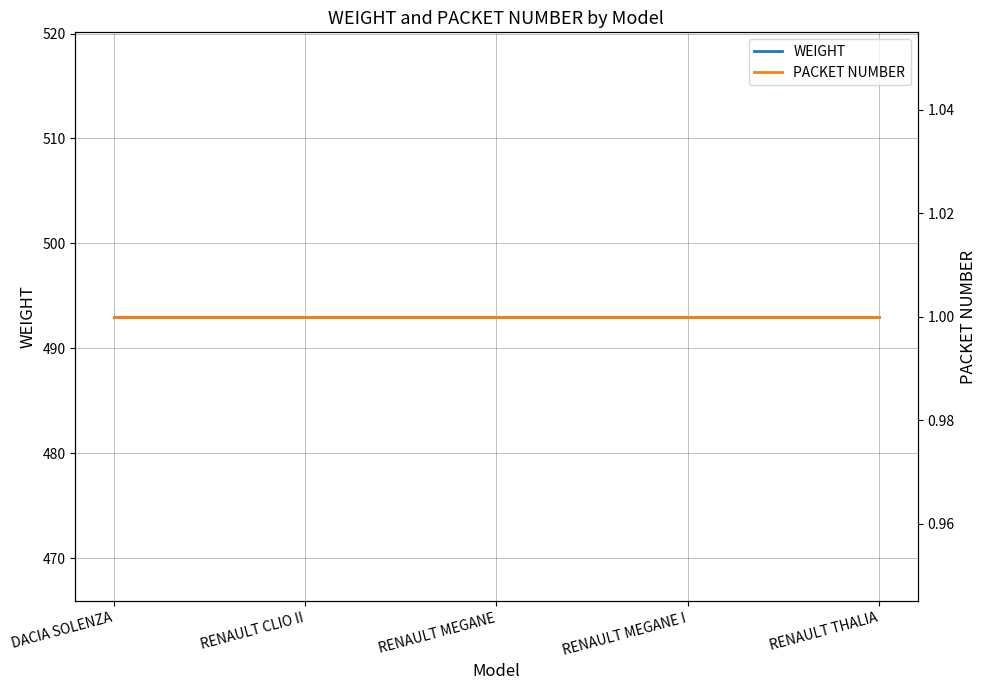

What is the maximum value shown in the chart?

493